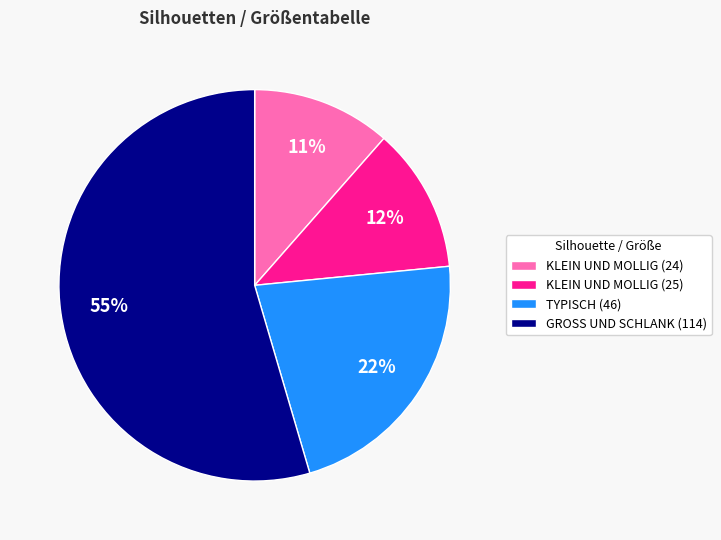

To the nearest percent, what percentage of the pie is KLEIN UND MOLLIG (25)?

12%